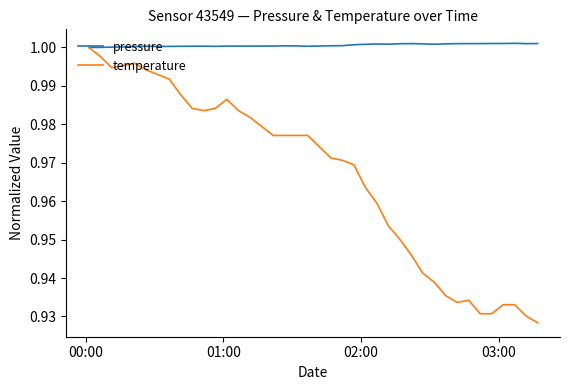

Which series has the widest spread of values?

temperature